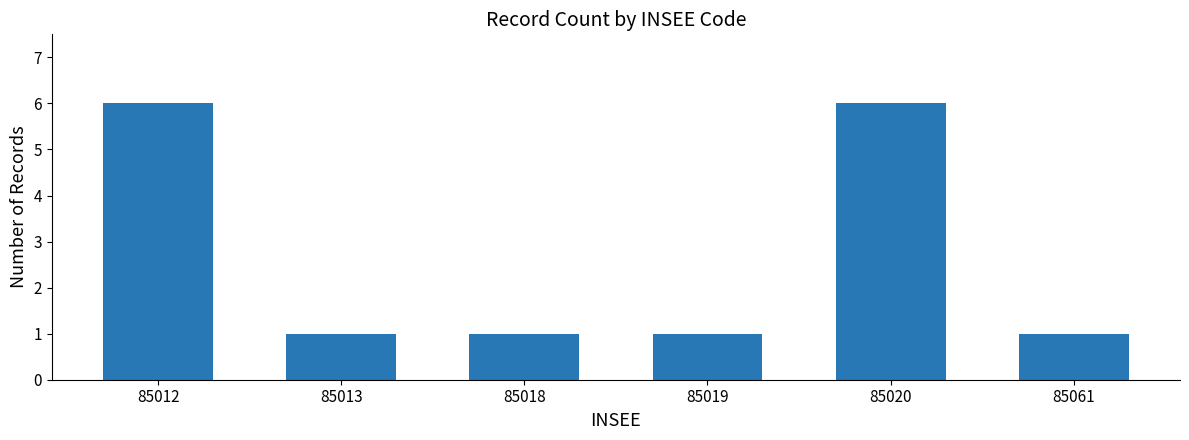

The chart shows a value of 1 at 85013. True or false?

True